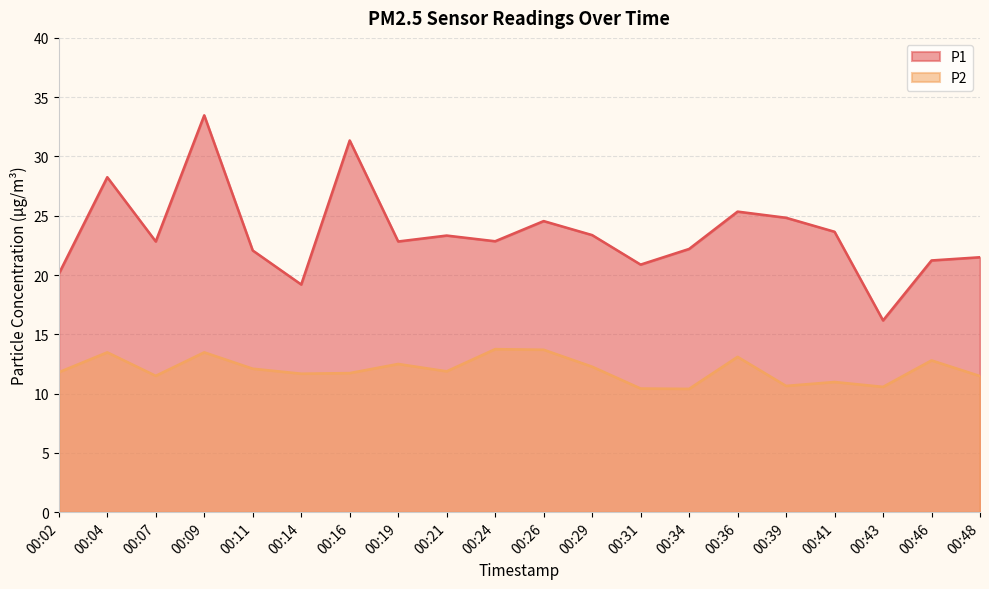

Which has a higher value, 00:31 or 00:07?

00:07